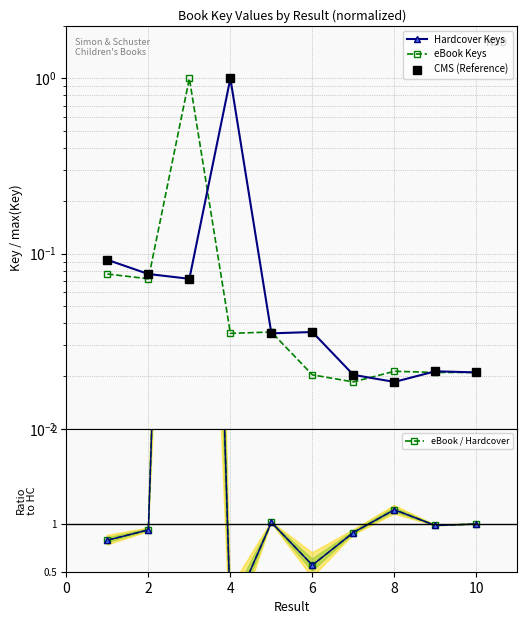

What are all the series names shown in the legend?

Hardcover Keys, eBook Keys, CMS (Reference), eBook / Hardcover